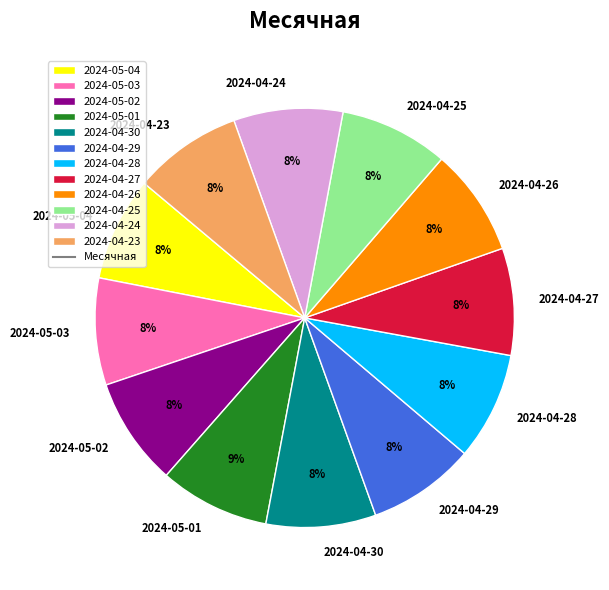

To the nearest percent, what is the average slice percentage?

8%